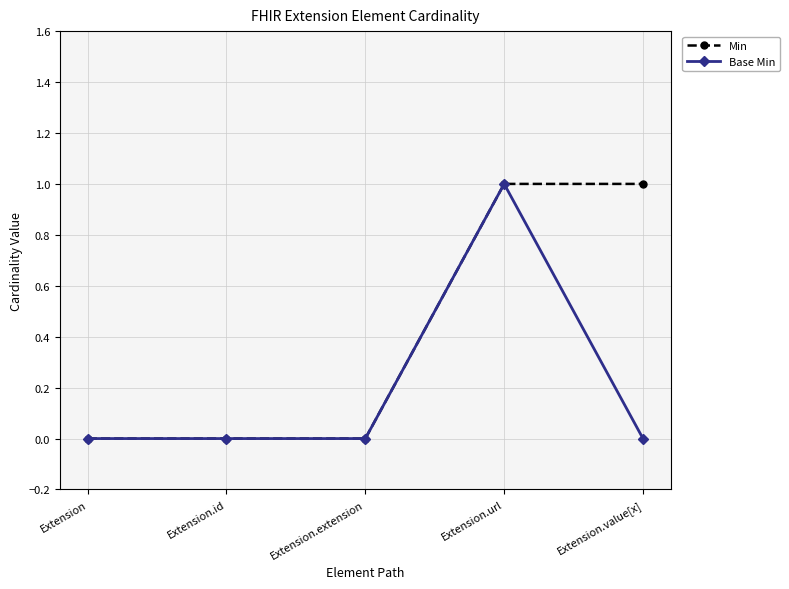

True or false: Base Min has more than 0 interior local peaks.

True